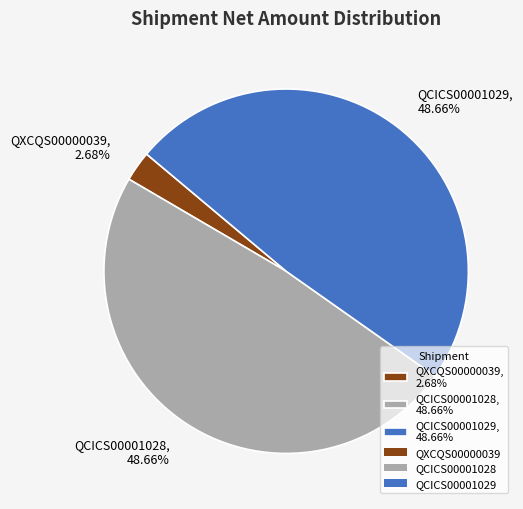

Which has a higher value, QCICS00001028 or QXCQS00000039?

QCICS00001028